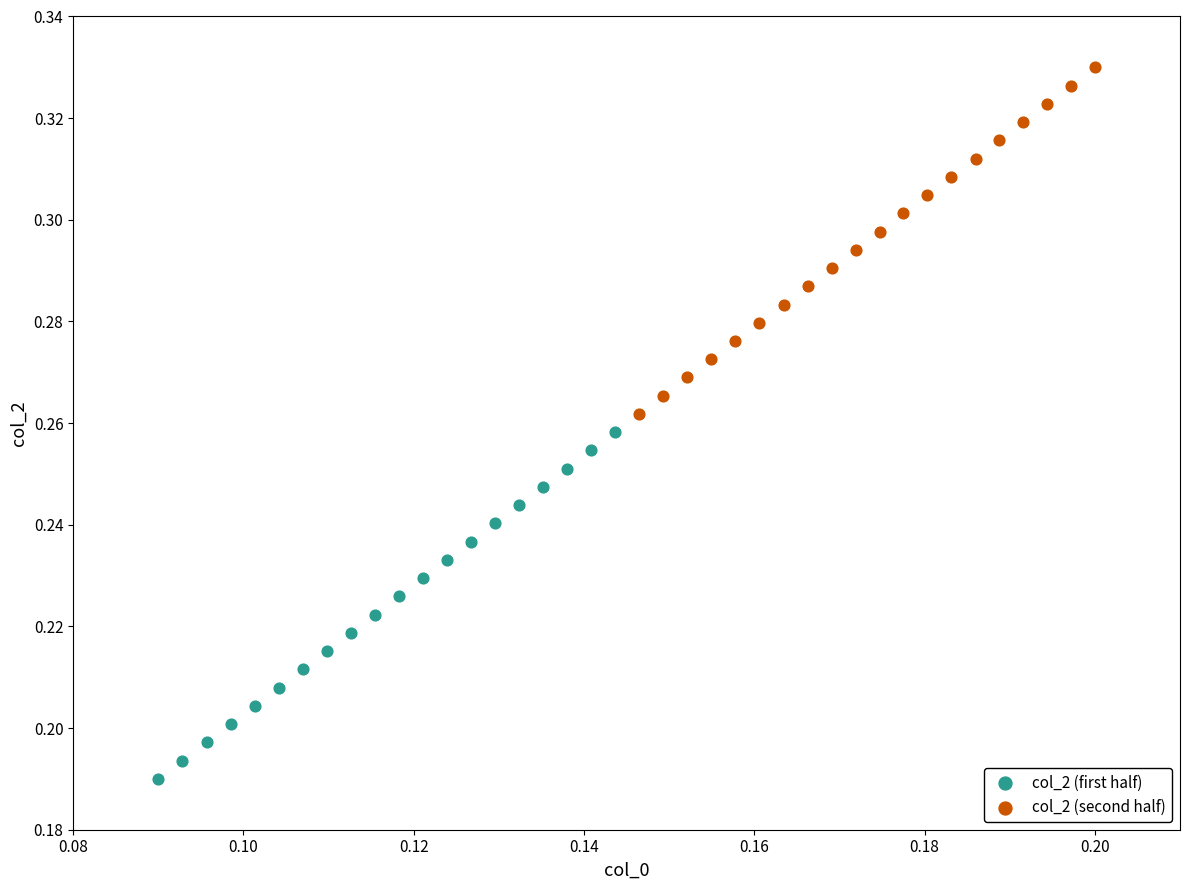

Which series contains the highest Y value?

col_2 (second half)